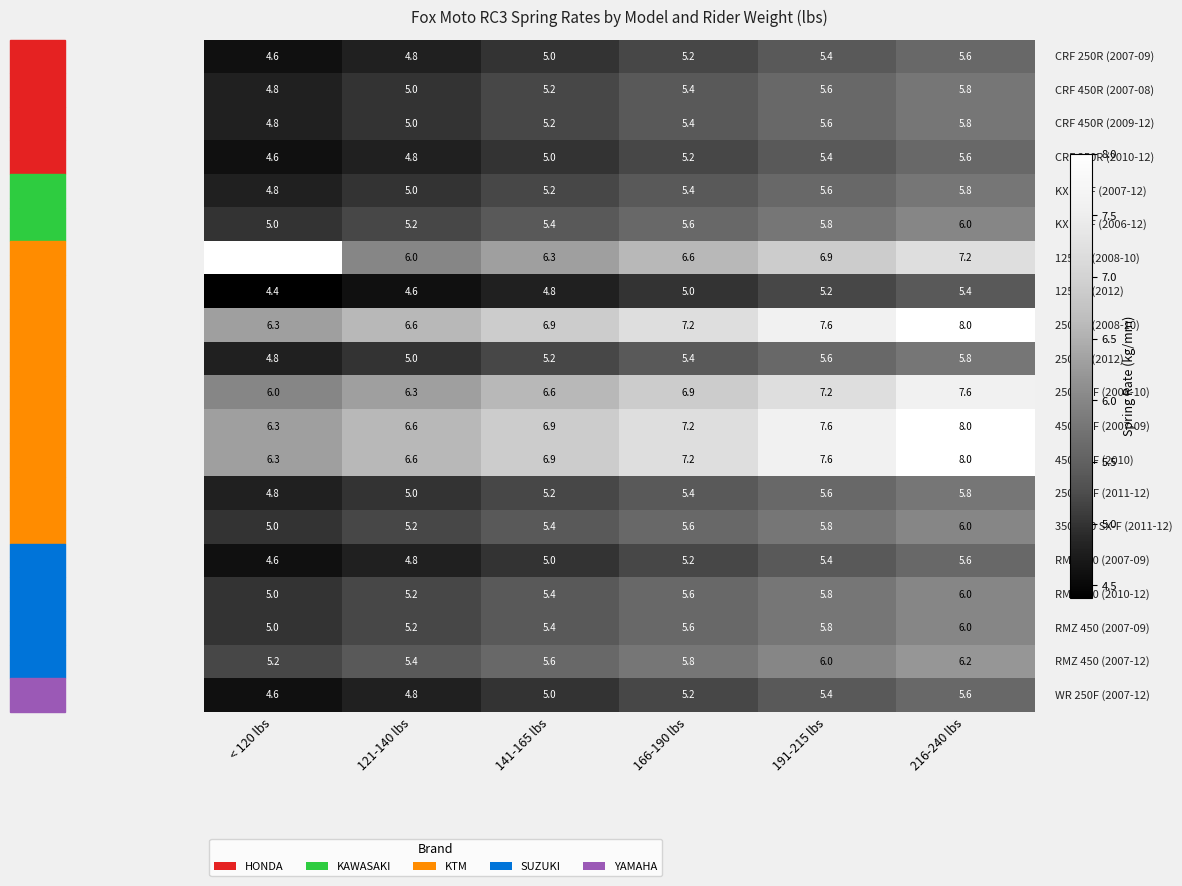

At which category does the chart reach its peak across all series?

216-240 lbs